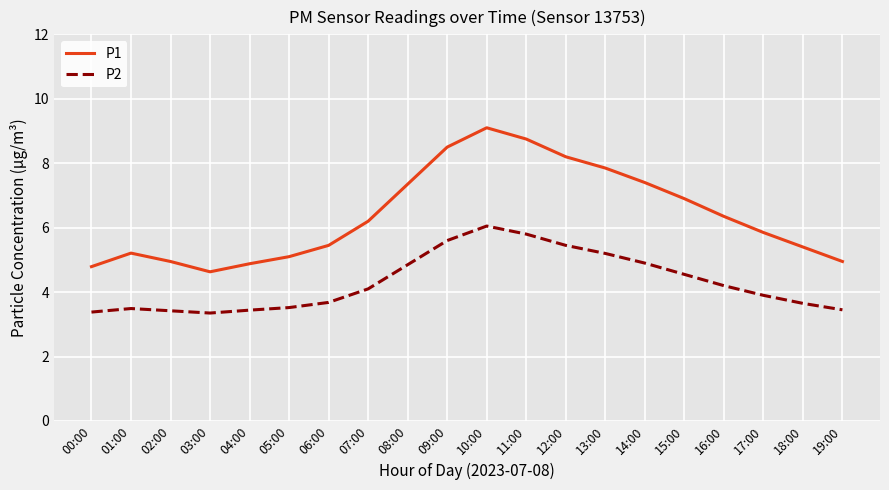

Which series has the largest total across all categories?

P1